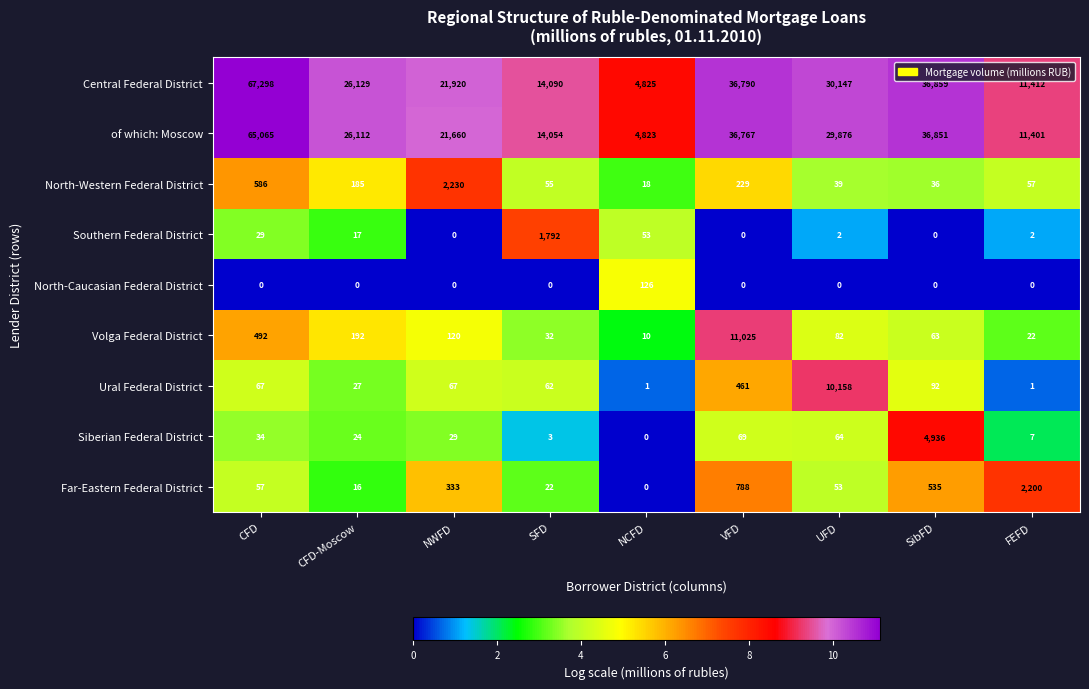

What is the difference between the highest and lowest values at NWFD?

21920